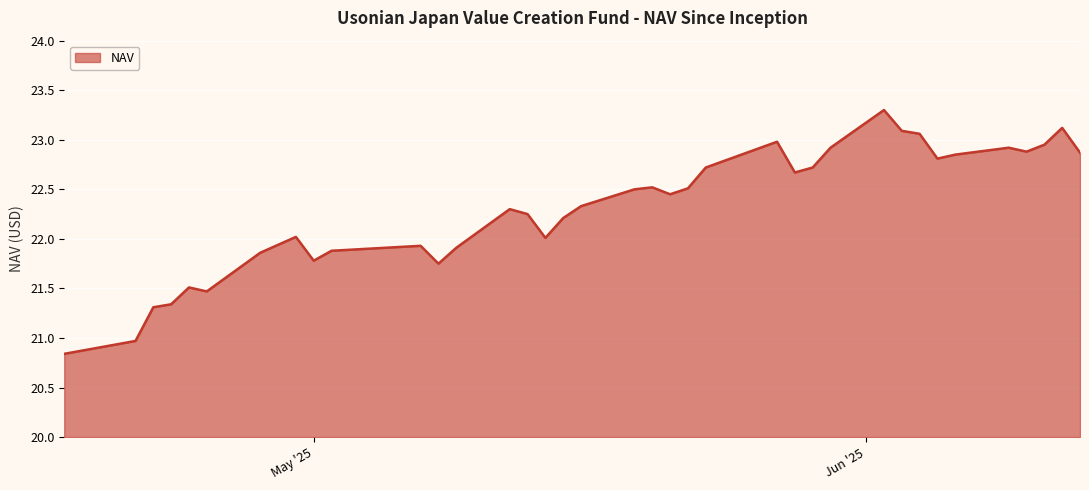

What is the difference between the maximum and minimum values?

2.5